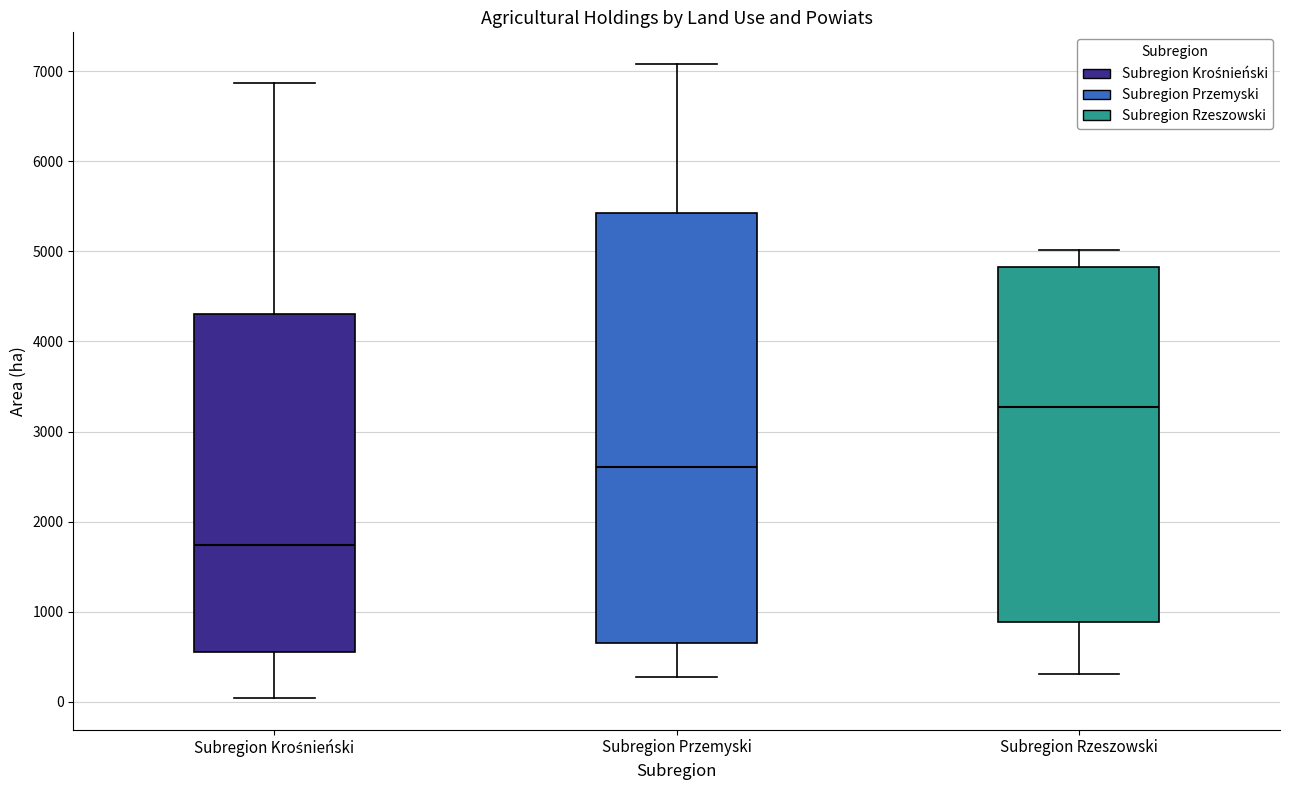

Which box is the tallest, from its lower edge to its upper edge?

Subregion Przemyski